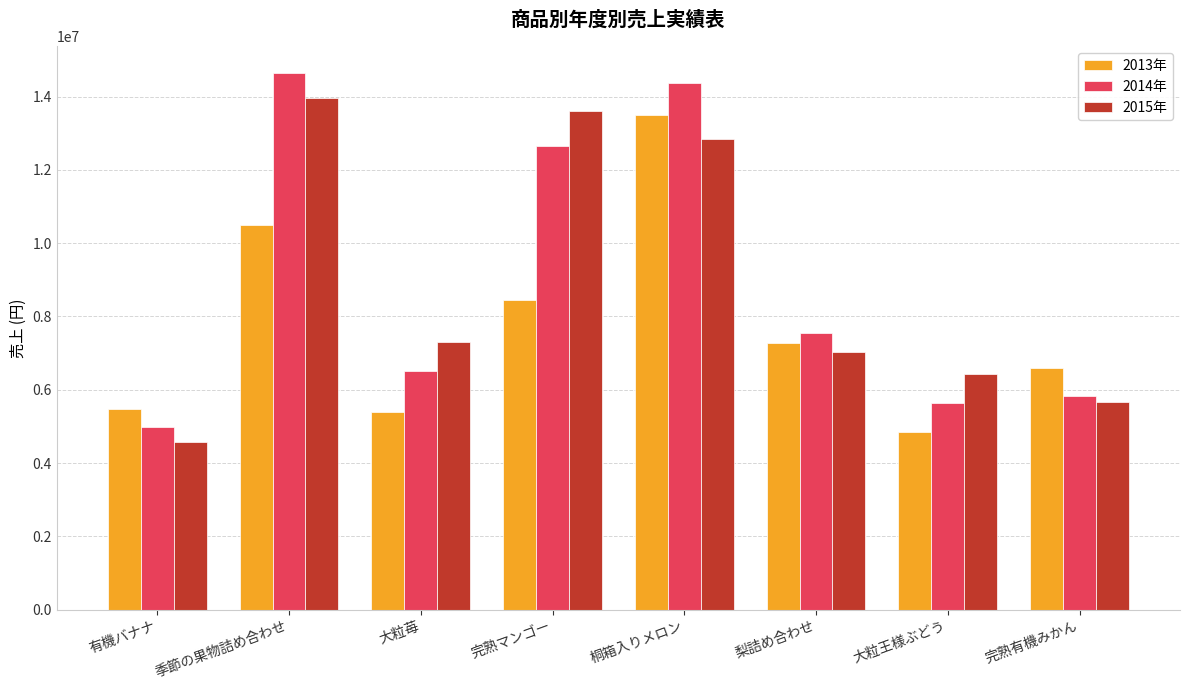

How many data points does each series have?

8